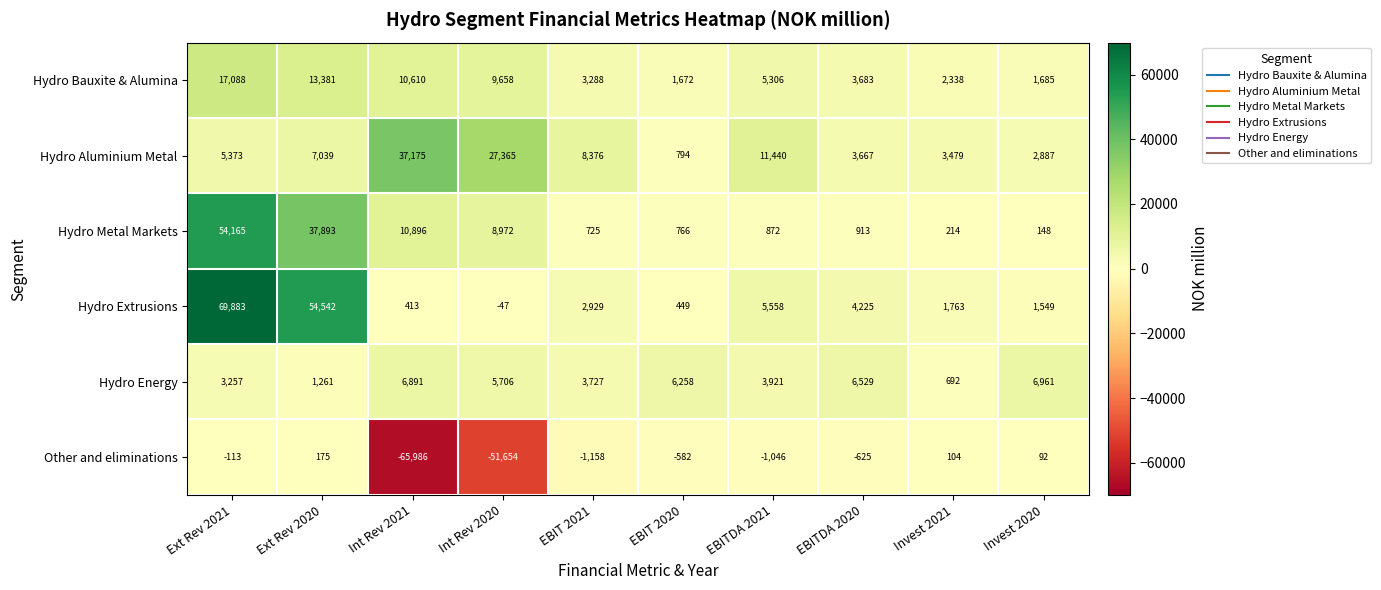

At which category is the sum across all series the highest?

Ext Rev 2021